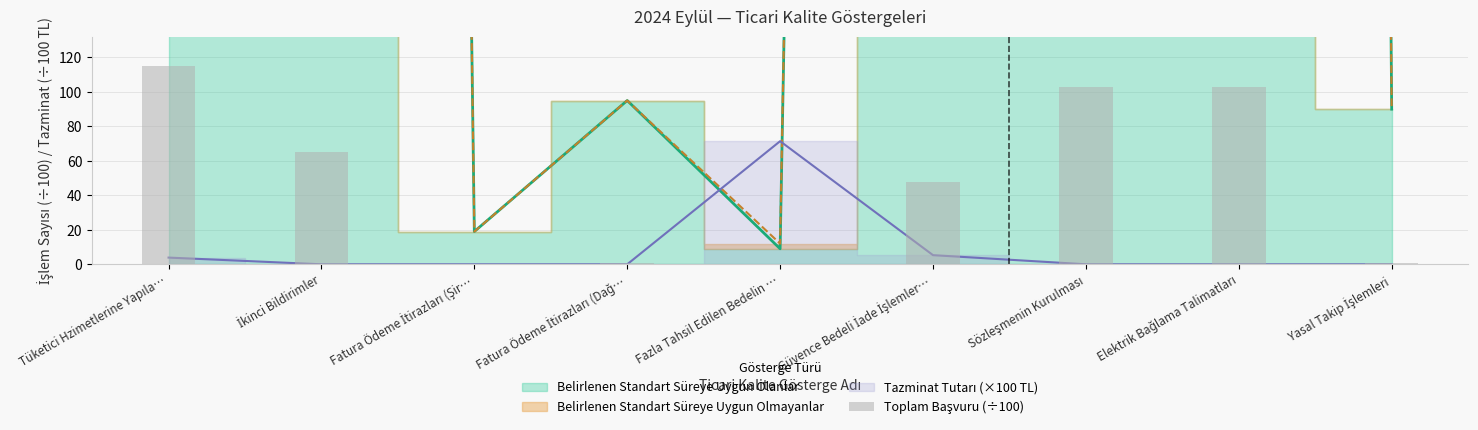

What position from the right is Sözleşmenin Kurulması?

3